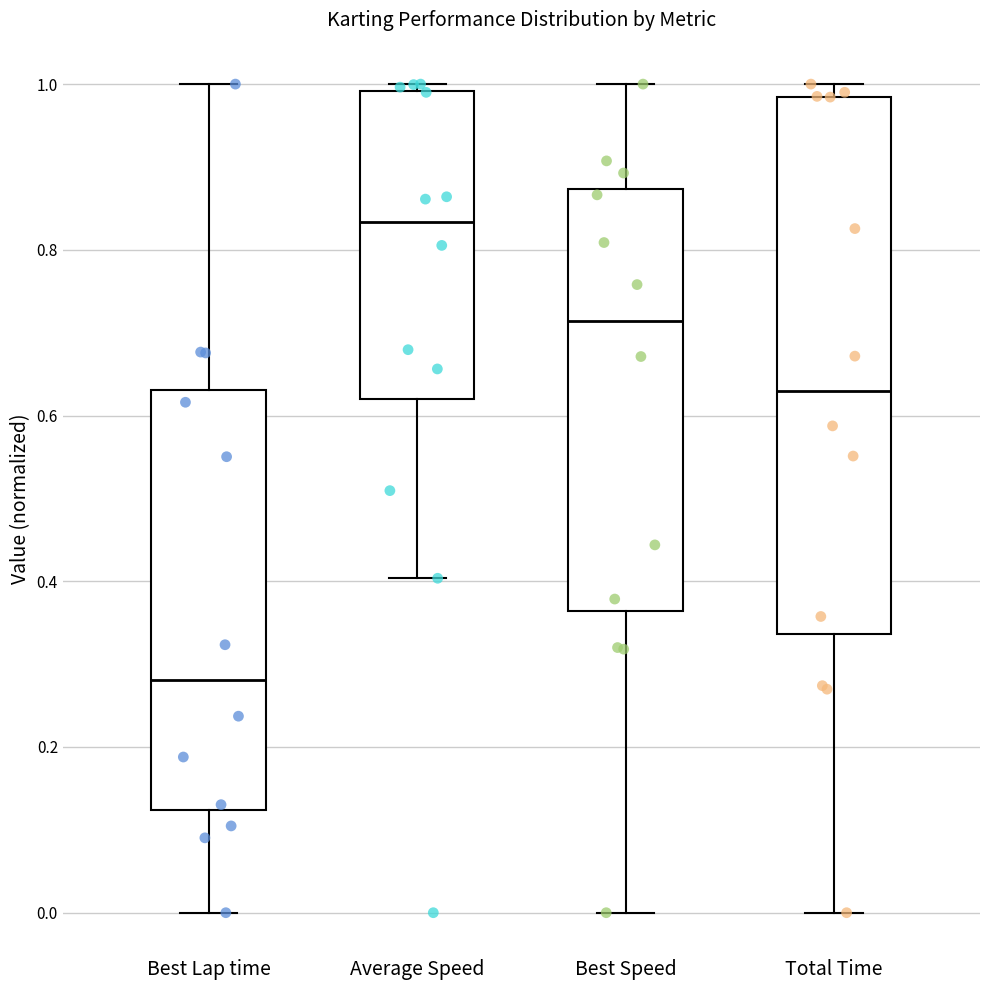

Which box has the highest median line?

Average Speed